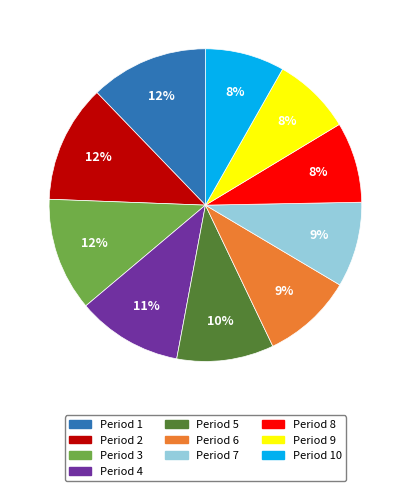

True or false: Period 8 accounts for 15% of the total.

False